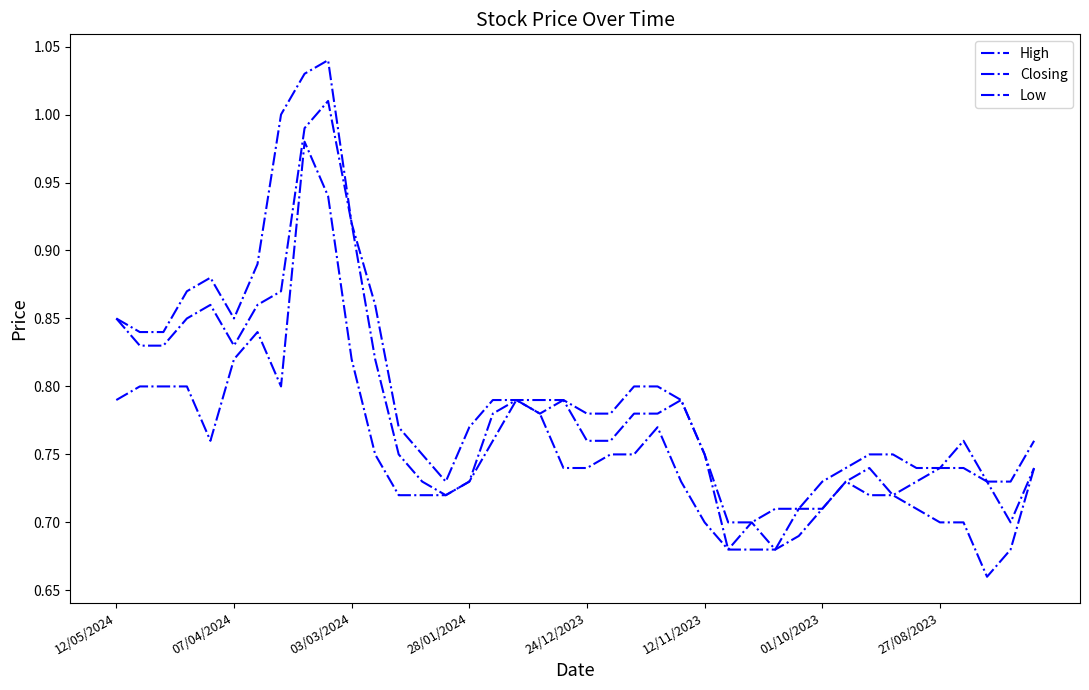

What is the label of the 8th point from the right?

32